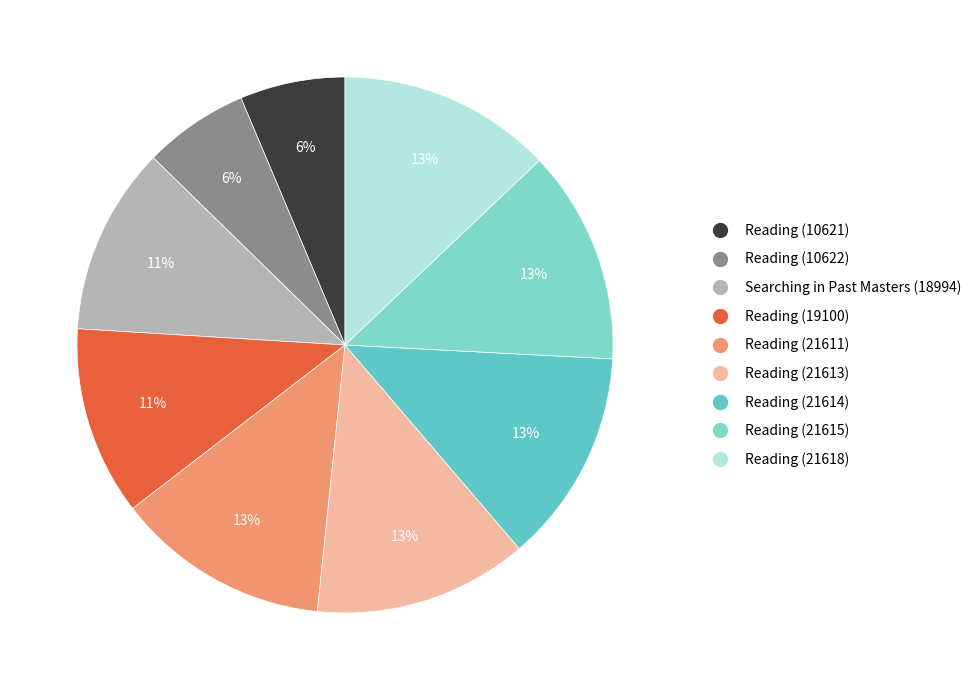

How many slices are in this pie chart?

9